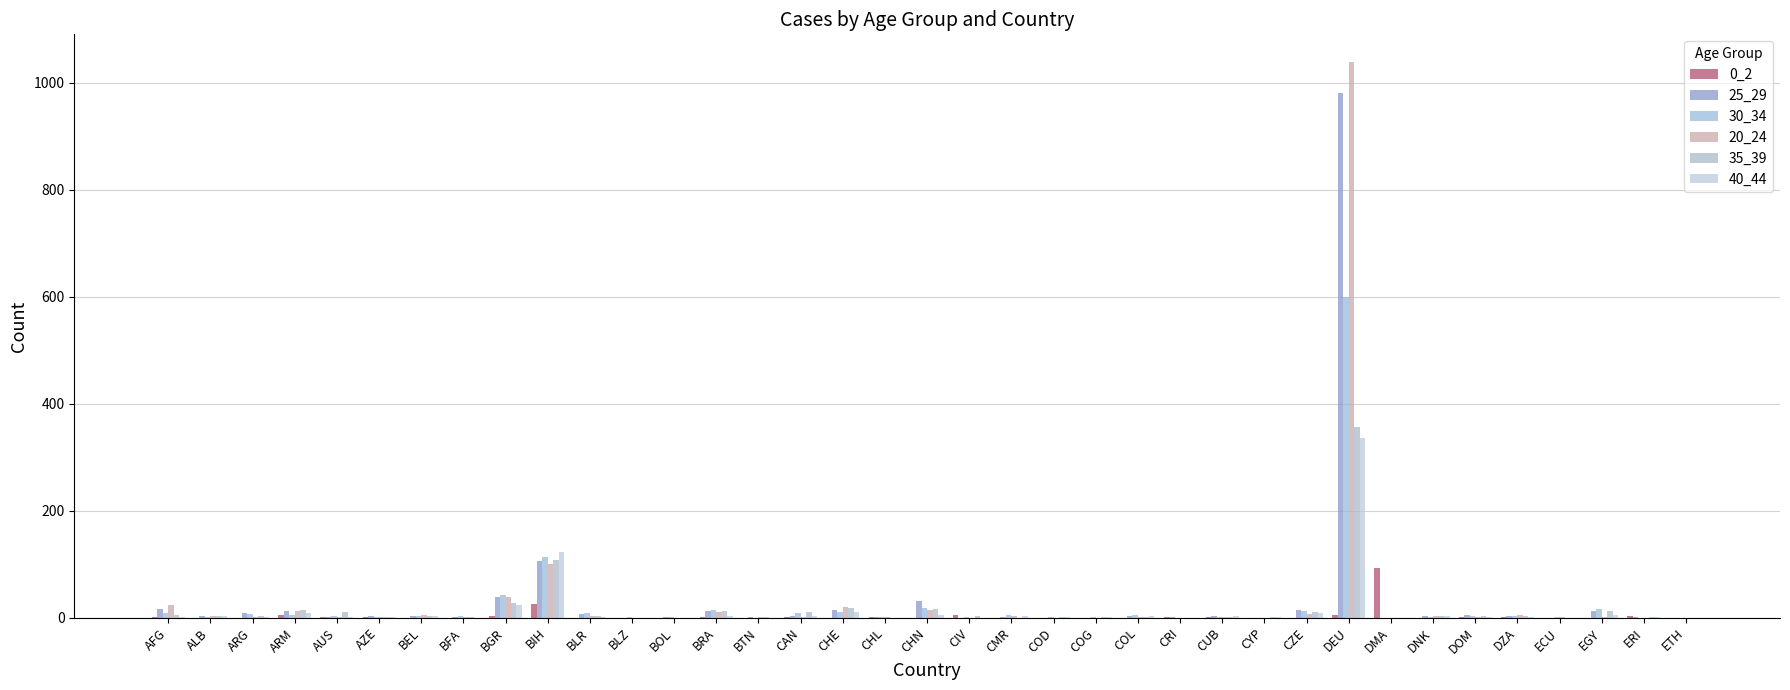

At which label does 30_34 reach its peak?

DEU